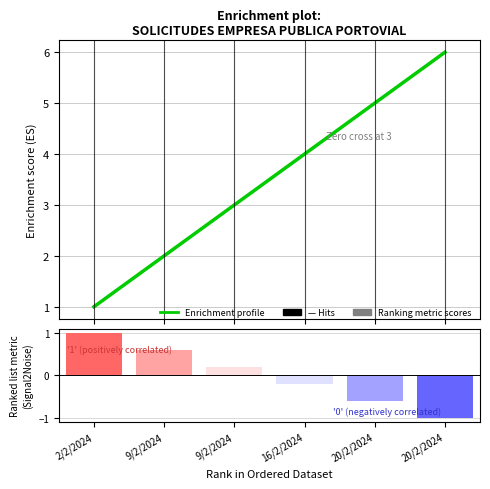

Are the bars horizontal?

No